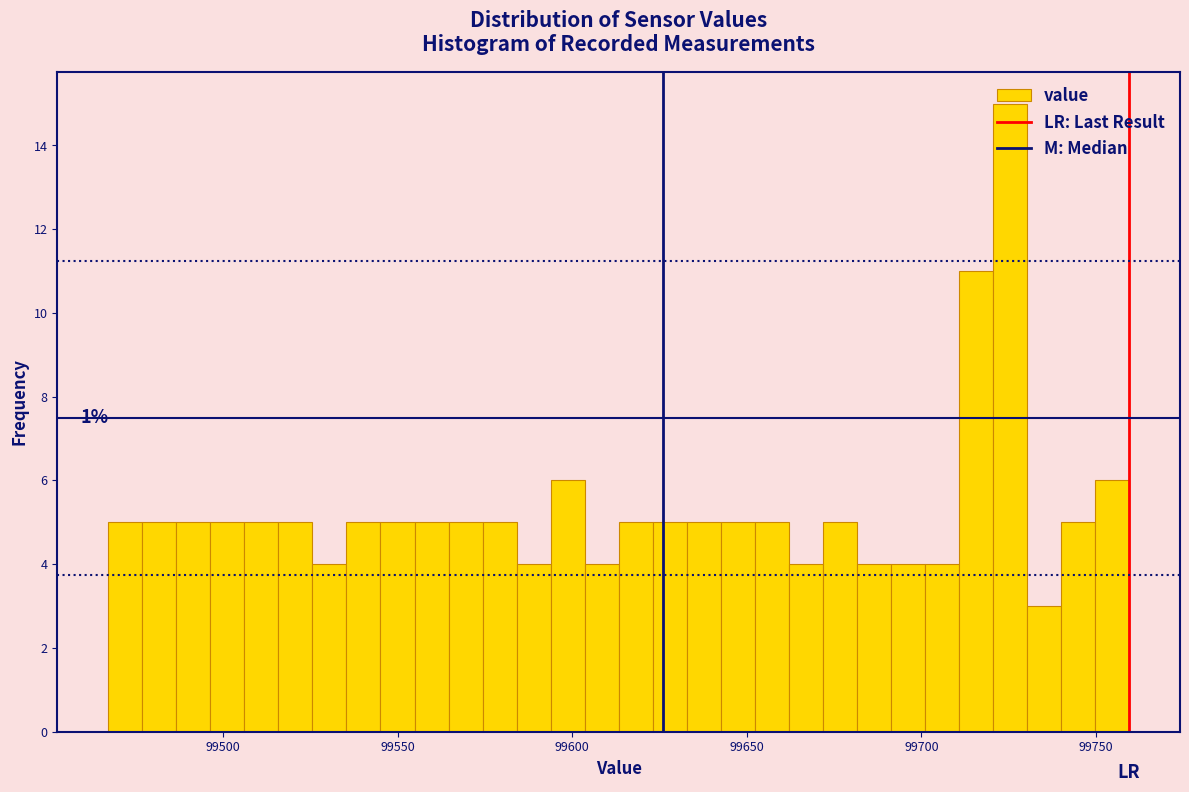

Read against the x-axis, roughly where is the centre of the tallest bar?

99725